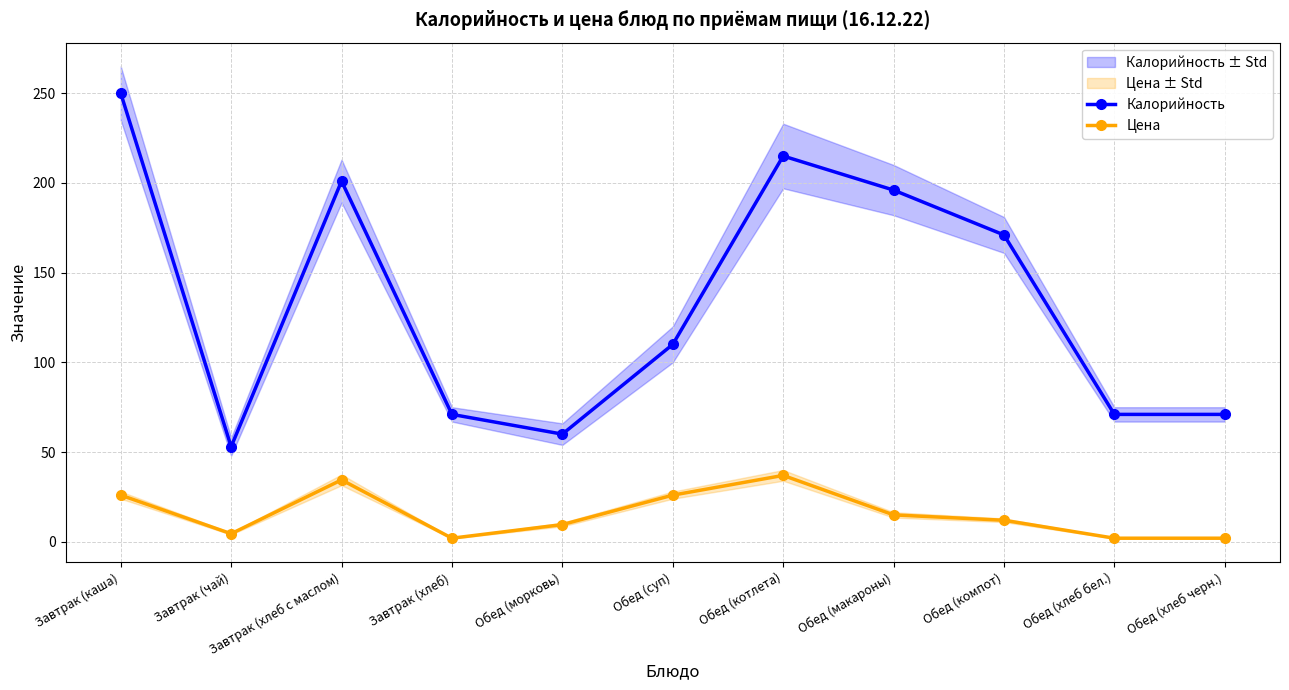

List the series in order of their overall mean, highest first.

Калорийность, Цена